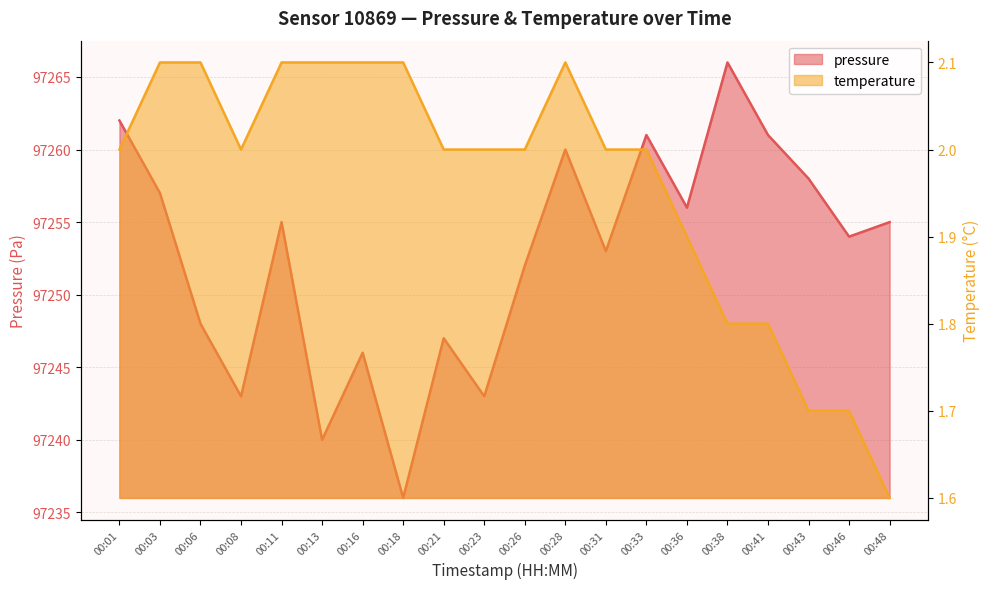

What is the value of the pressure point at the 5th from the left?

97255.0